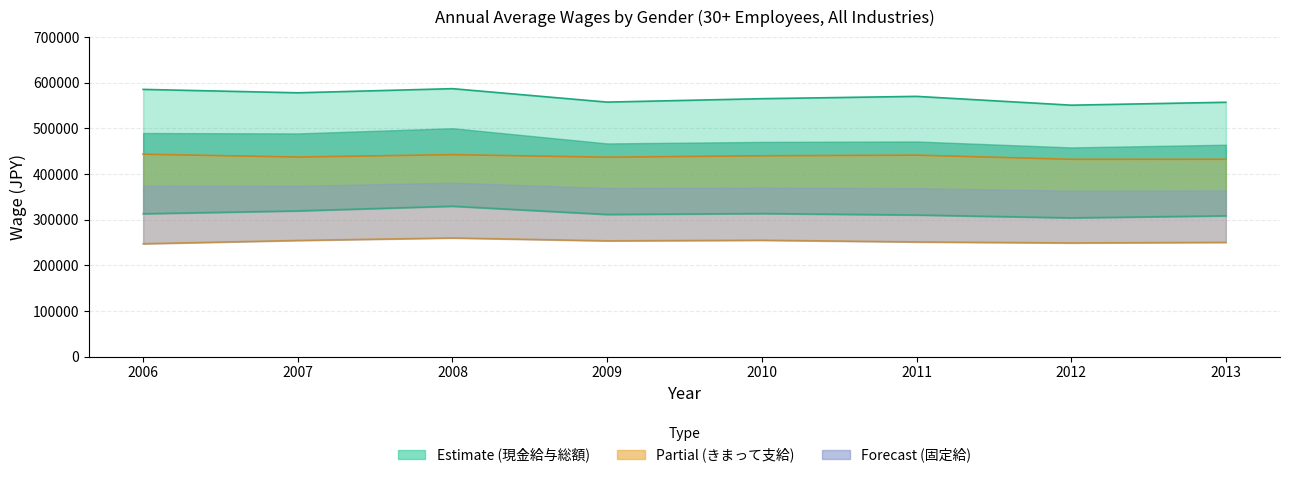

How many data points does each series have?

8